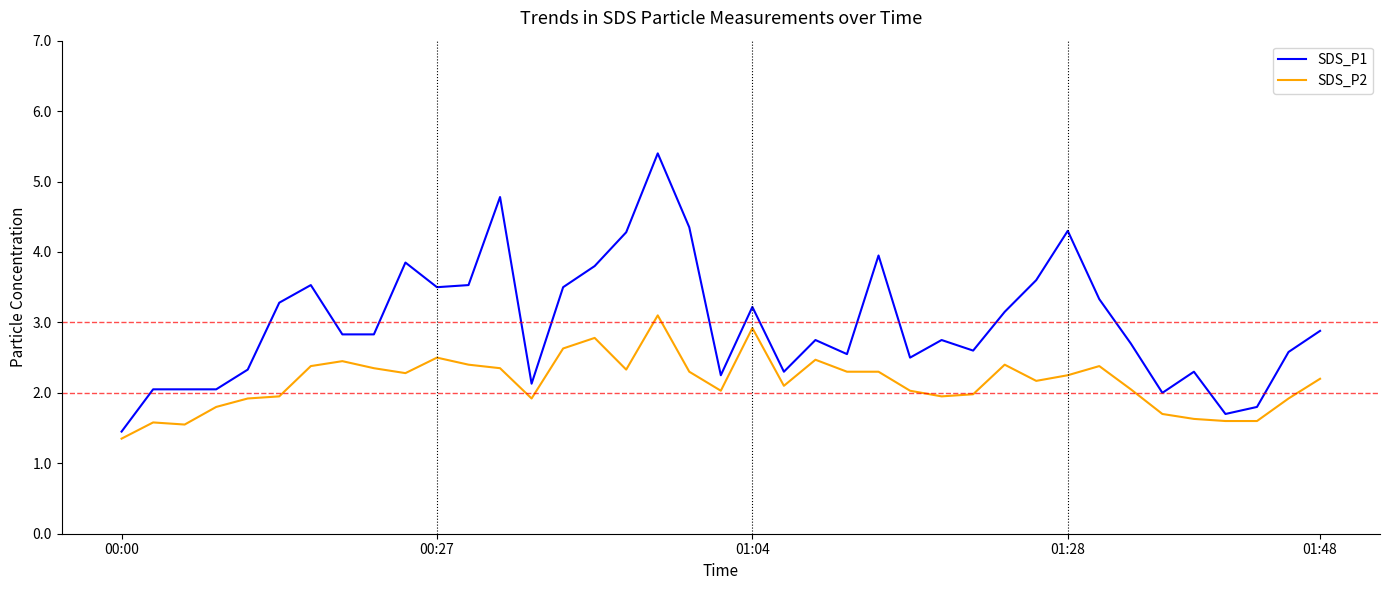

True or false: SDS_P2 and SDS_P1 cross at least once.

False